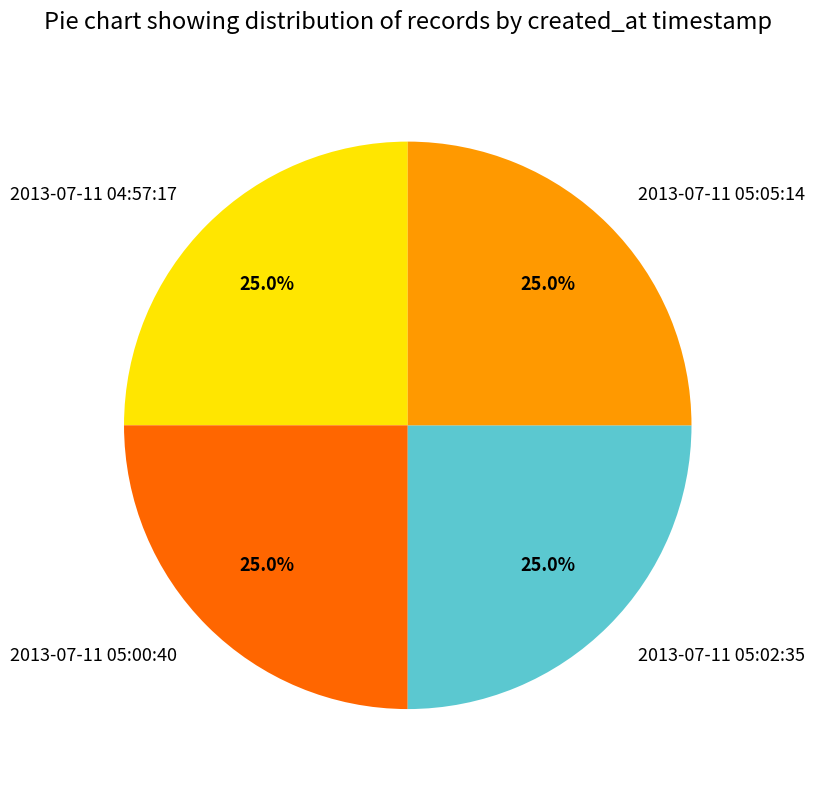

Approximately how many times larger is the value at 2013-07-11 04:57:17 compared to 2013-07-11 05:05:14?

1.0